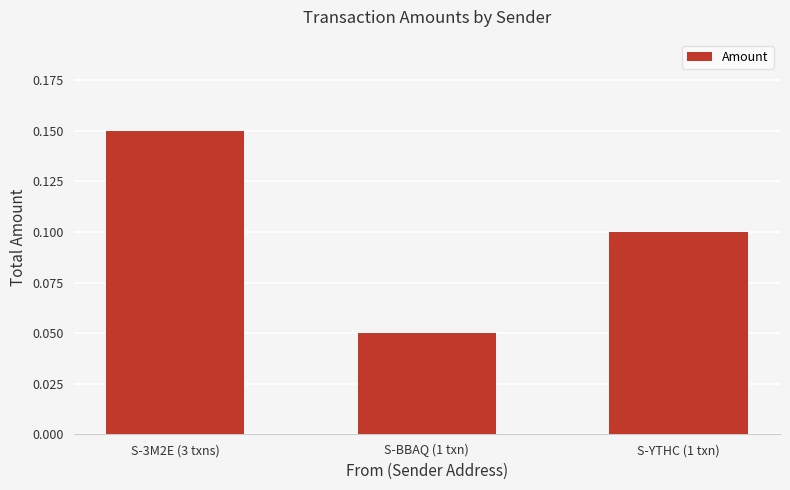

How many series are shown in this chart?

1